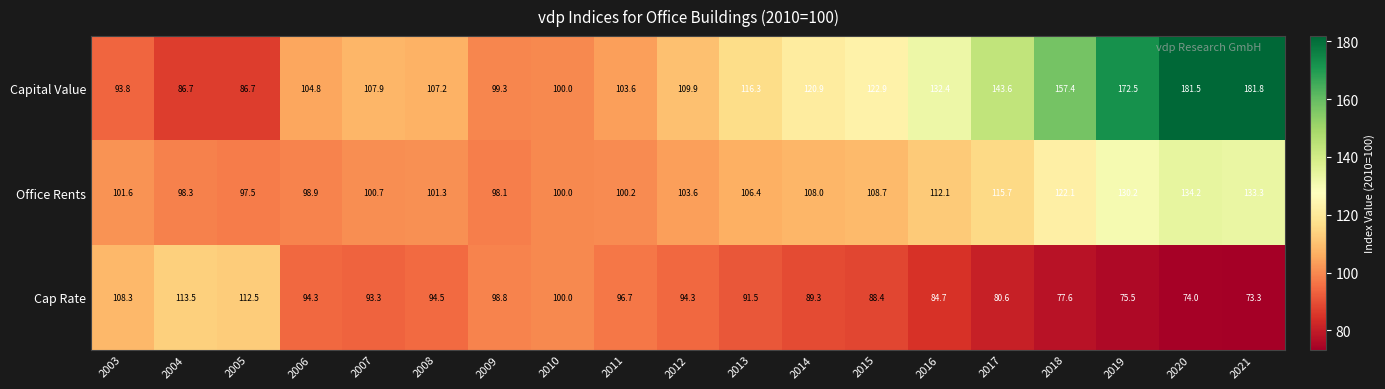

What is the spread (max minus min) of values at 2013?

24.8